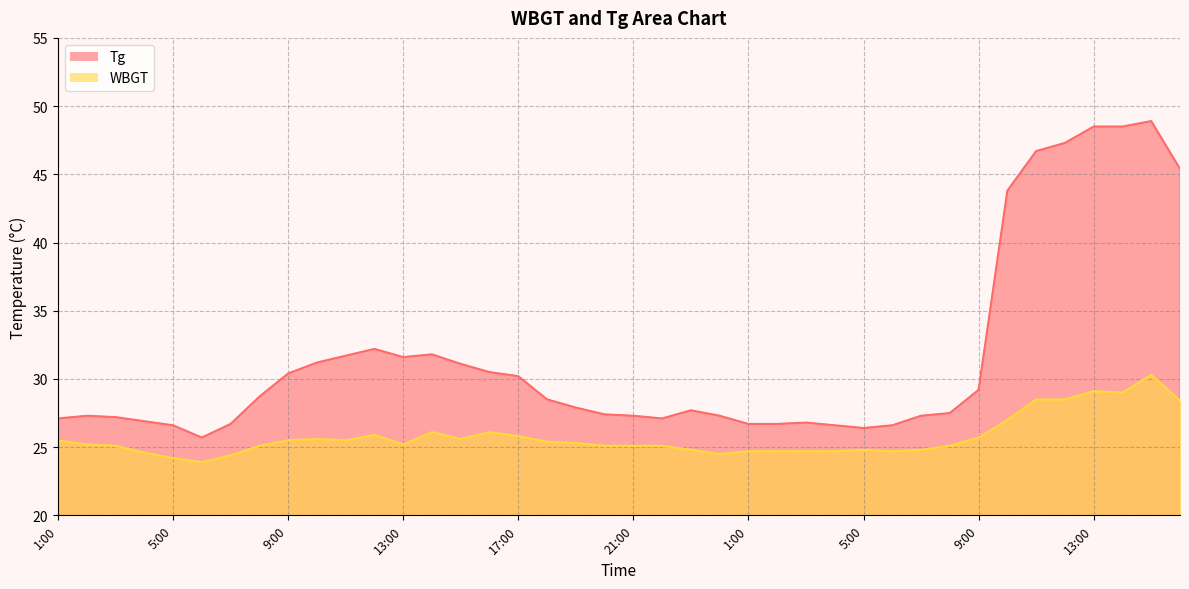

What is the minimum value shown in the chart?

23.9